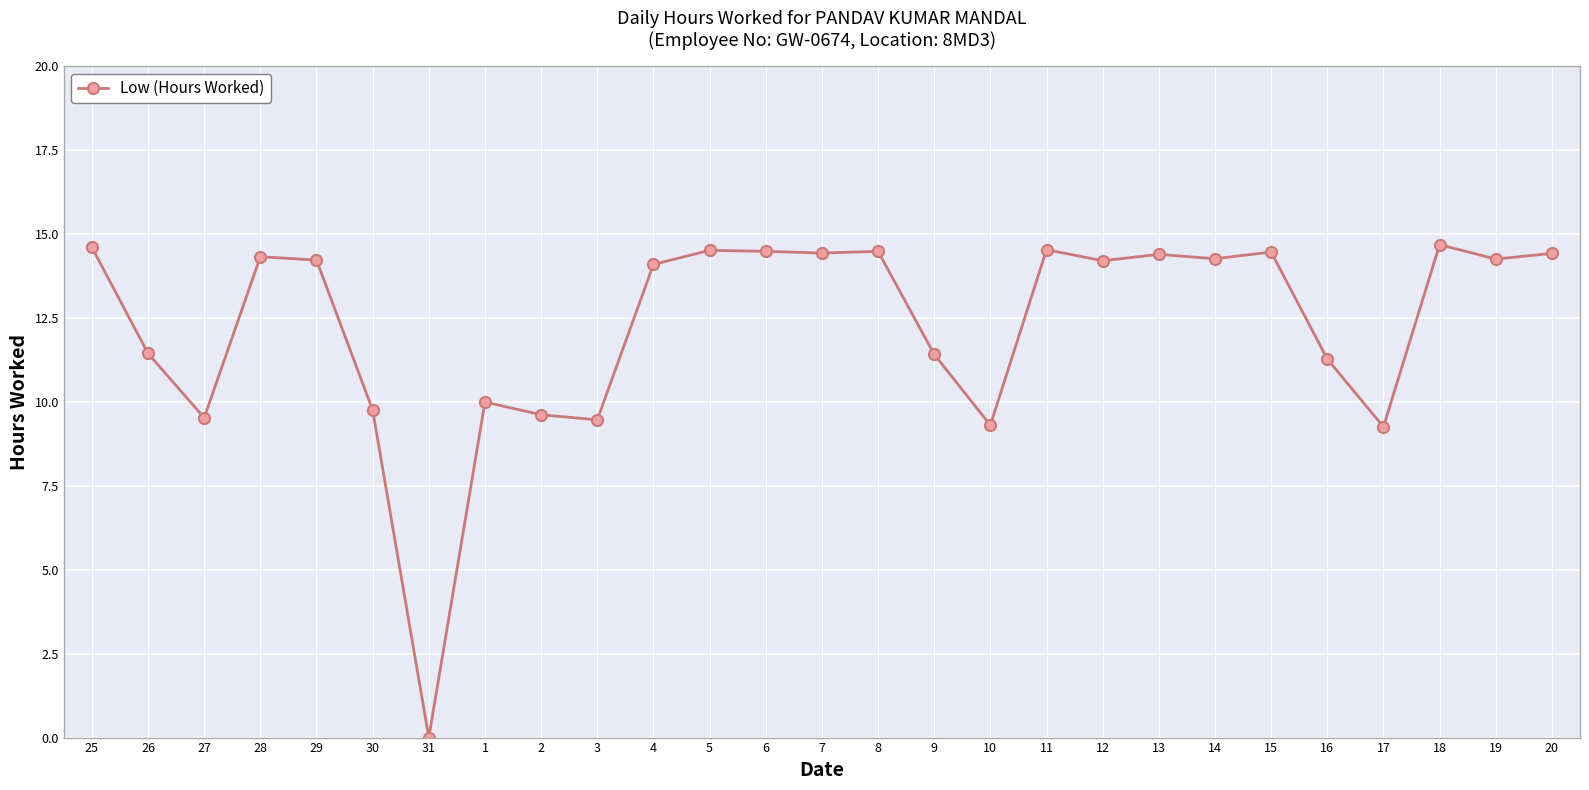

How many values exceed 14?

16